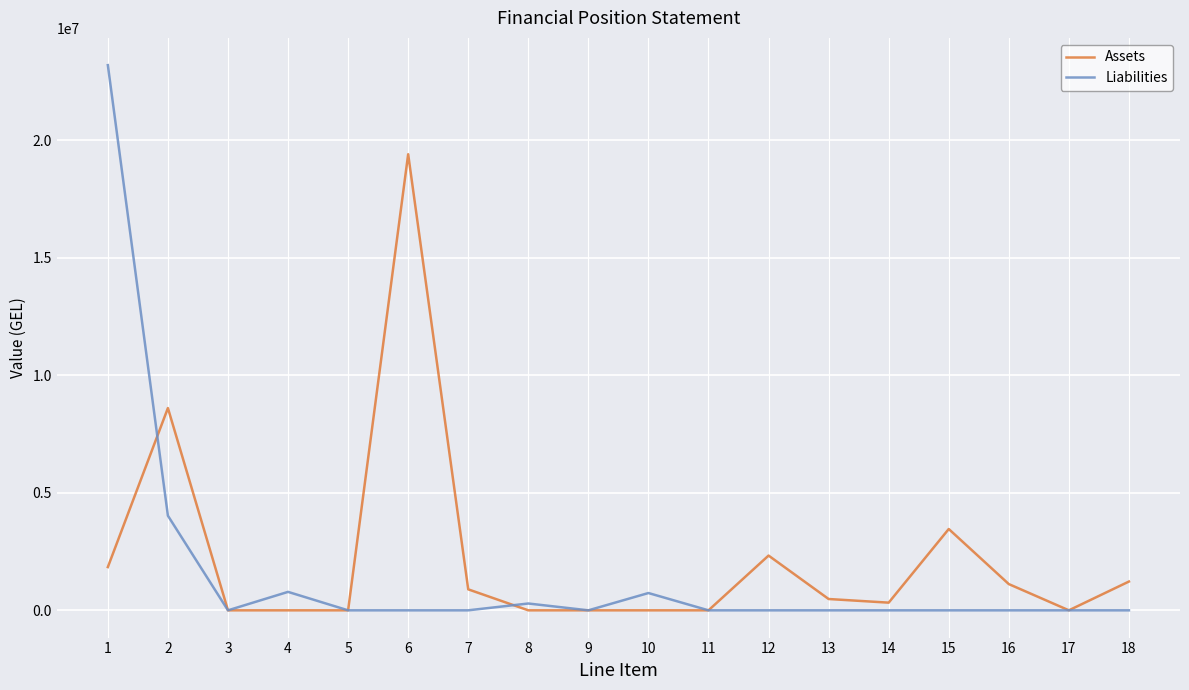

At which category does Assets reach its first local peak?

2